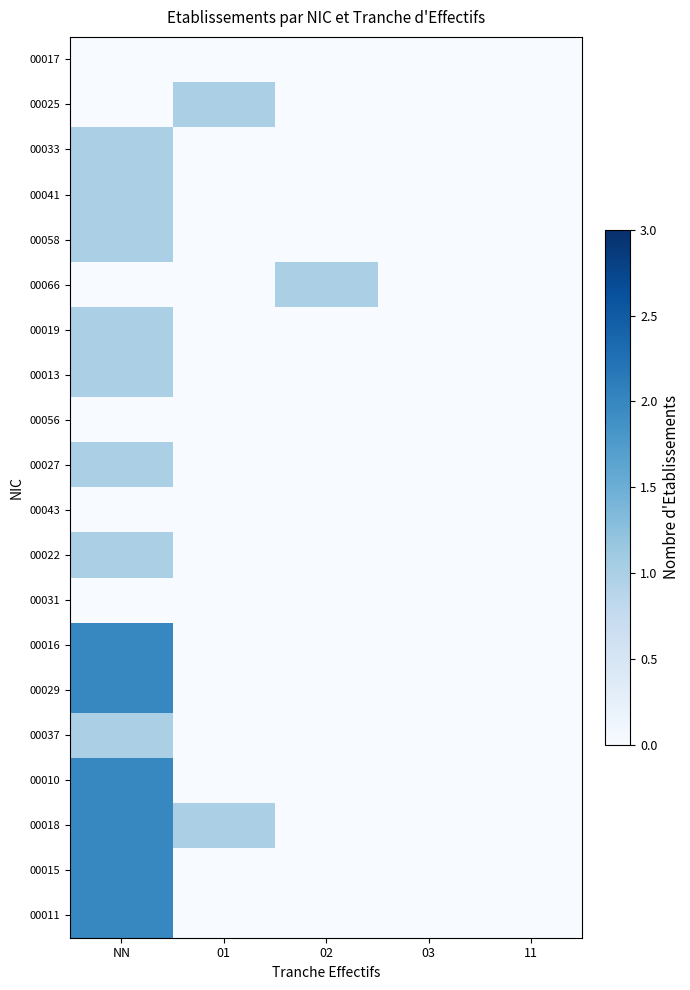

List the series in order of their peak value, lowest first.

00017, 00056, 00043, 00031, 00025, 00033, 00041, 00058, 00066, 00019, 00013, 00027, 00022, 00037, 00016, 00029, 00010, 00018, 00015, 00011